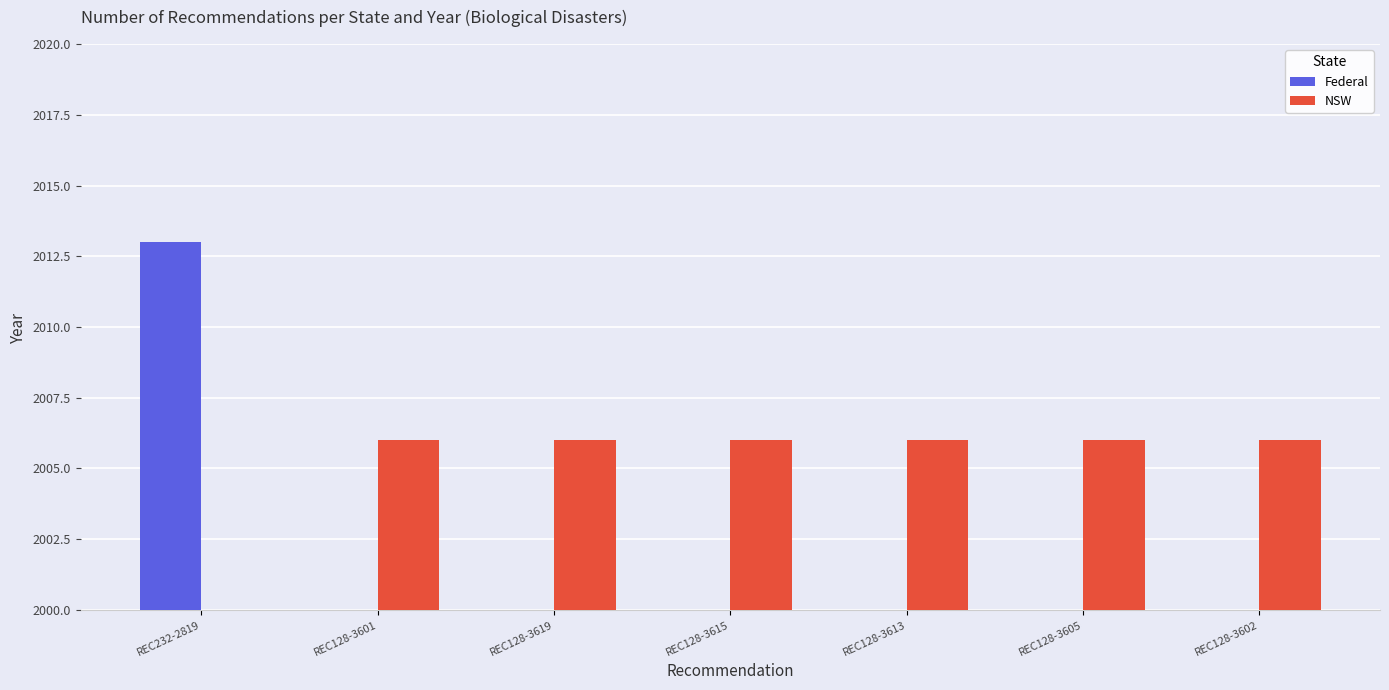

What is the approximate value of NSW at REC128-3619, to the nearest 100?

2000